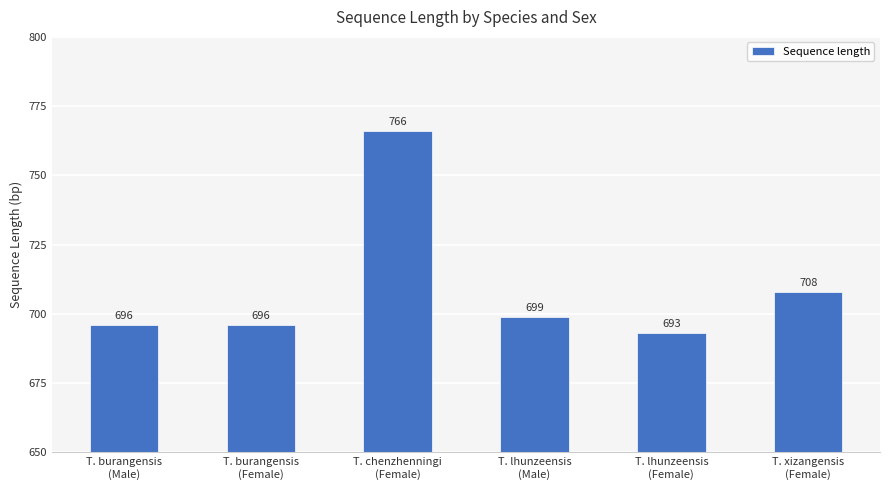

What is the label of the 3rd bar from the left?

T. chenzhenningi
(Female)